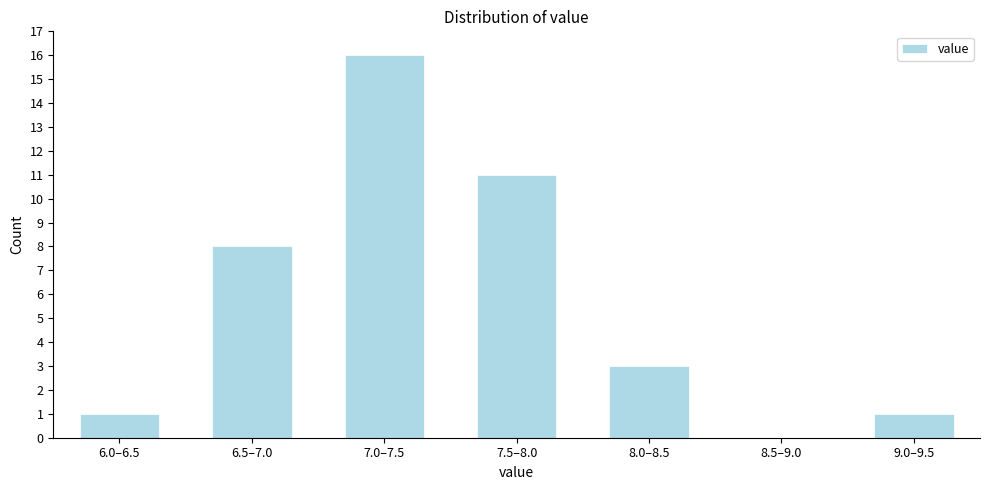

Reading left to right, transcribe all the data shown in this chart.

6.0–6.5=1	6.5–7.0=8	7.0–7.5=16	7.5–8.0=11	8.0–8.5=3	8.5–9.0=0	9.0–9.5=1